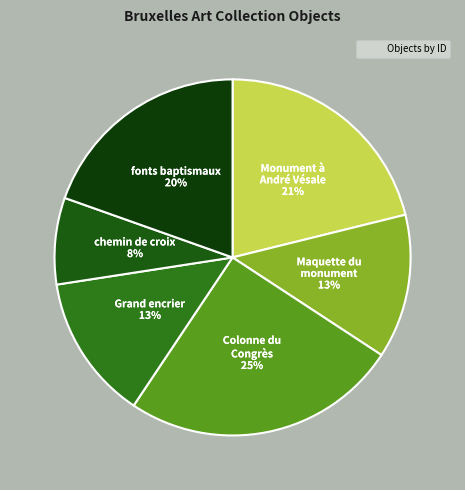

How many segments does this pie chart have?

6